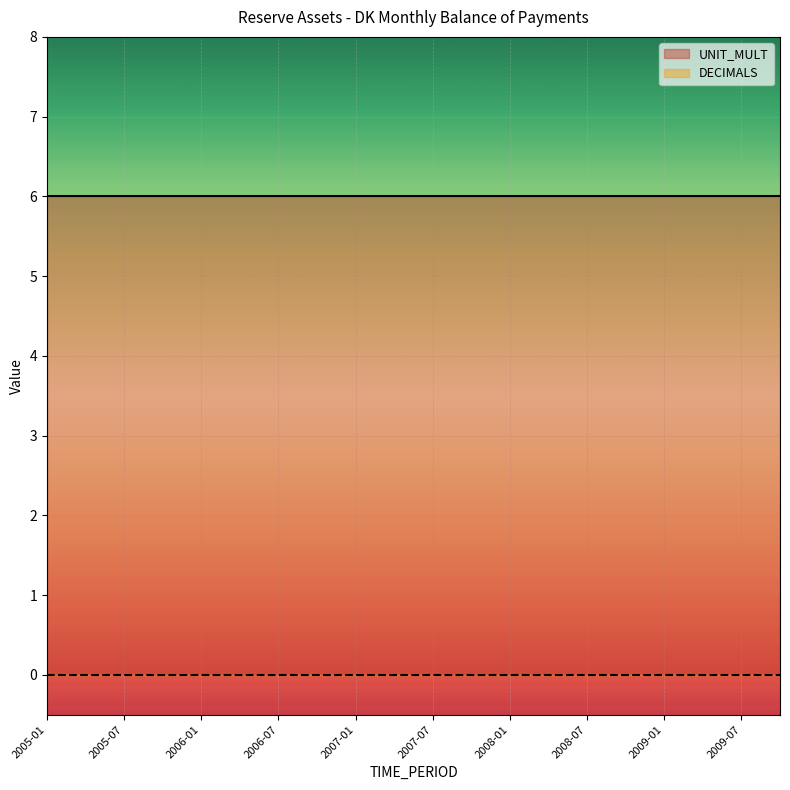

Where is DECIMALS nearest to the value 0?

2005-01